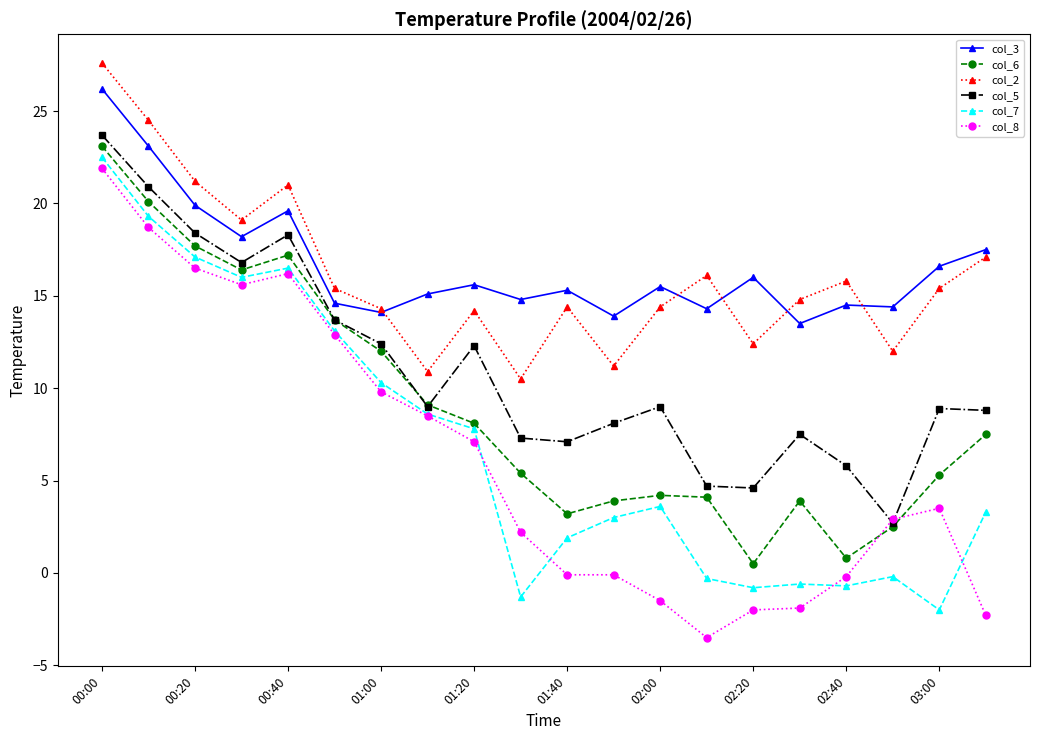

What is the sum of all col_5 values?

220.0